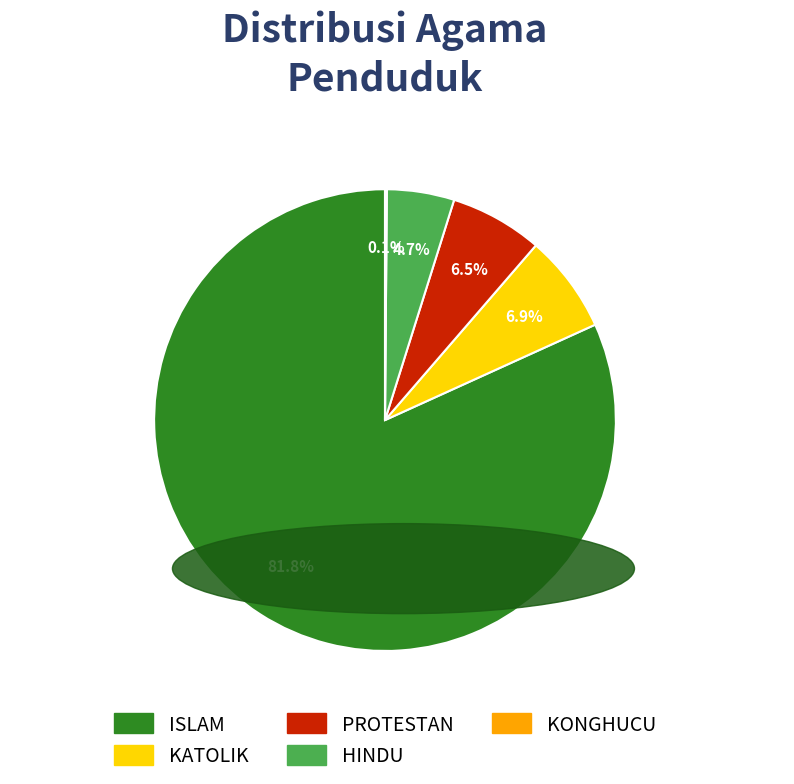

Is there any slice that represents more than half of the pie?

Yes